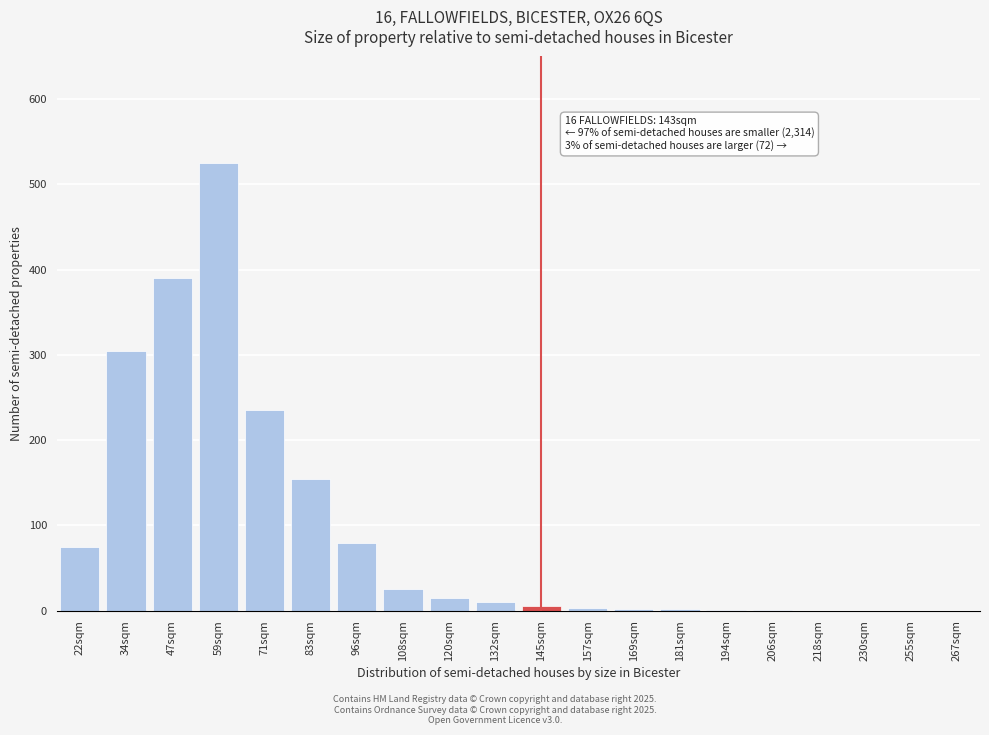

Approximately how many times larger is the value at 83sqm compared to 22sqm?

2.1